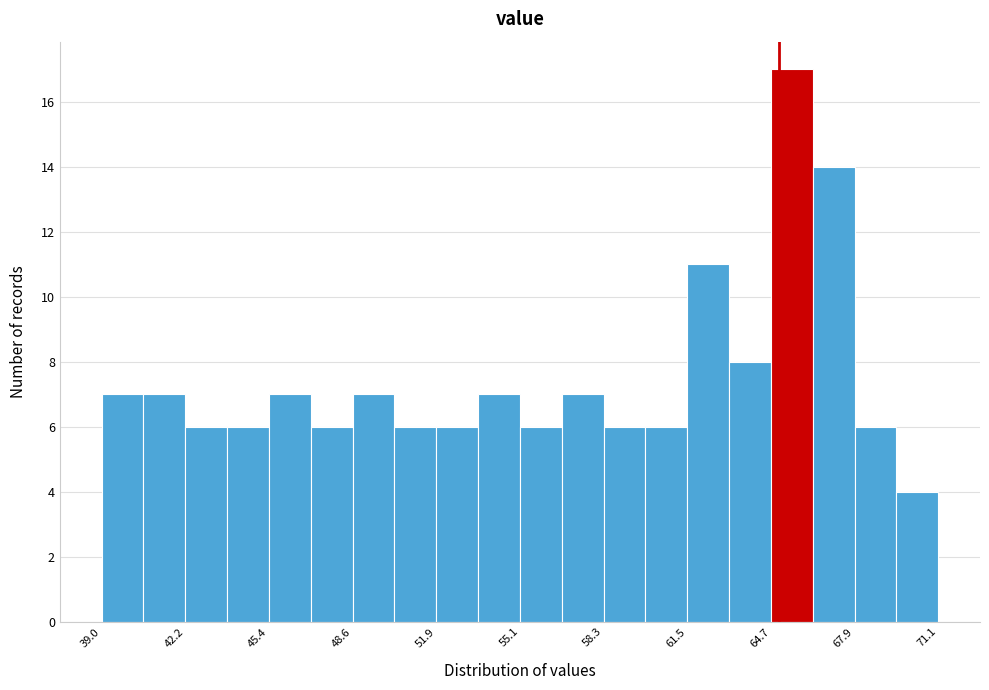

Read against the x-axis, roughly where is the centre of the tallest bar?

65.5